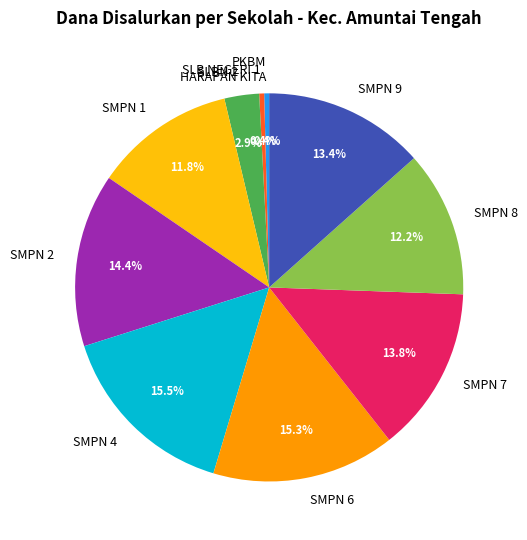

Does any single category account for the majority?

No